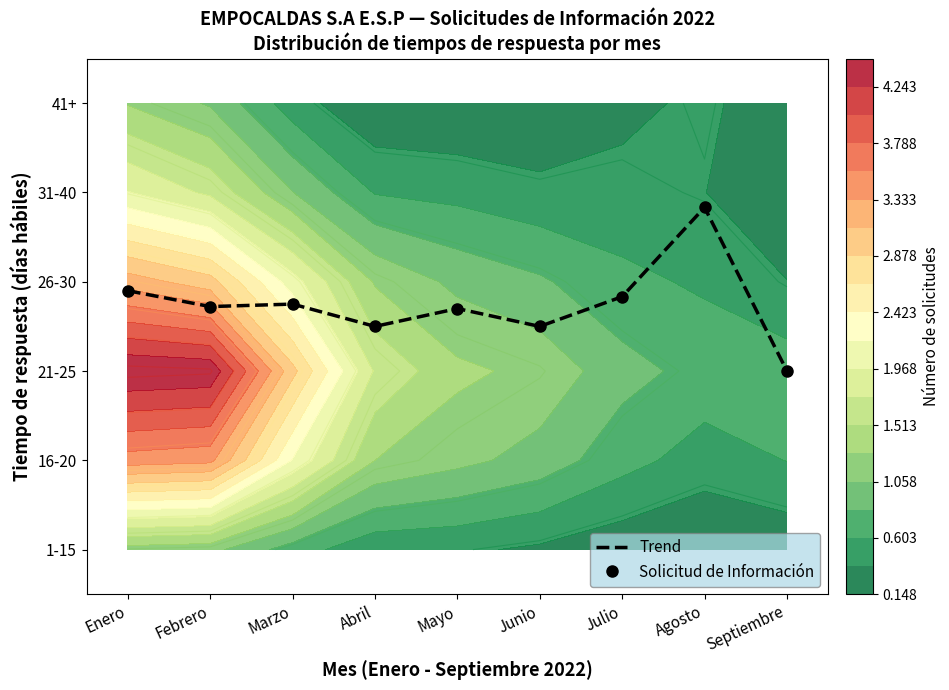

What is the average value of the Trend series?

2.7